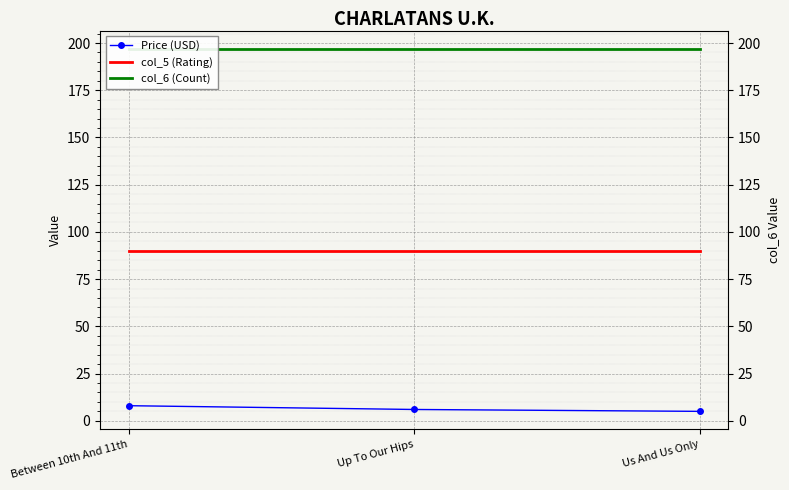

True or false: Price (USD) has a value of 5.0 at Us And Us Only.

True